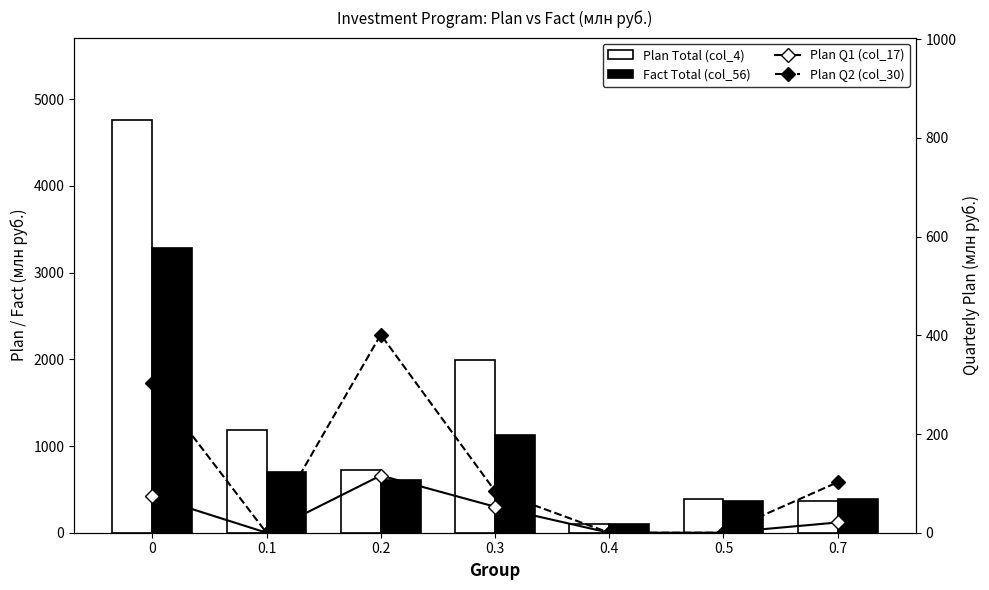

What are all the series names shown in the legend?

Plan Total (col_4), Fact Total (col_56), Plan Q1 (col_17), Plan Q2 (col_30)